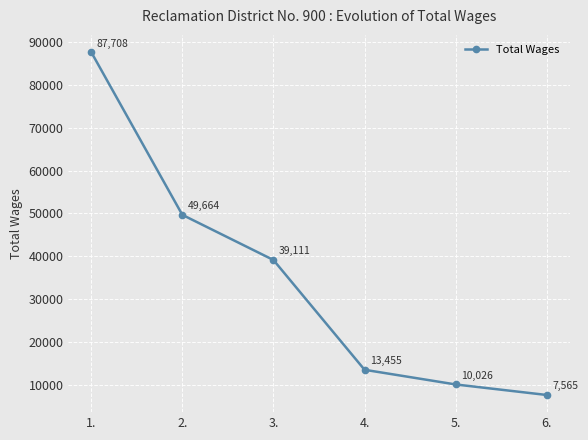

Which category has the highest value across all series?

1.